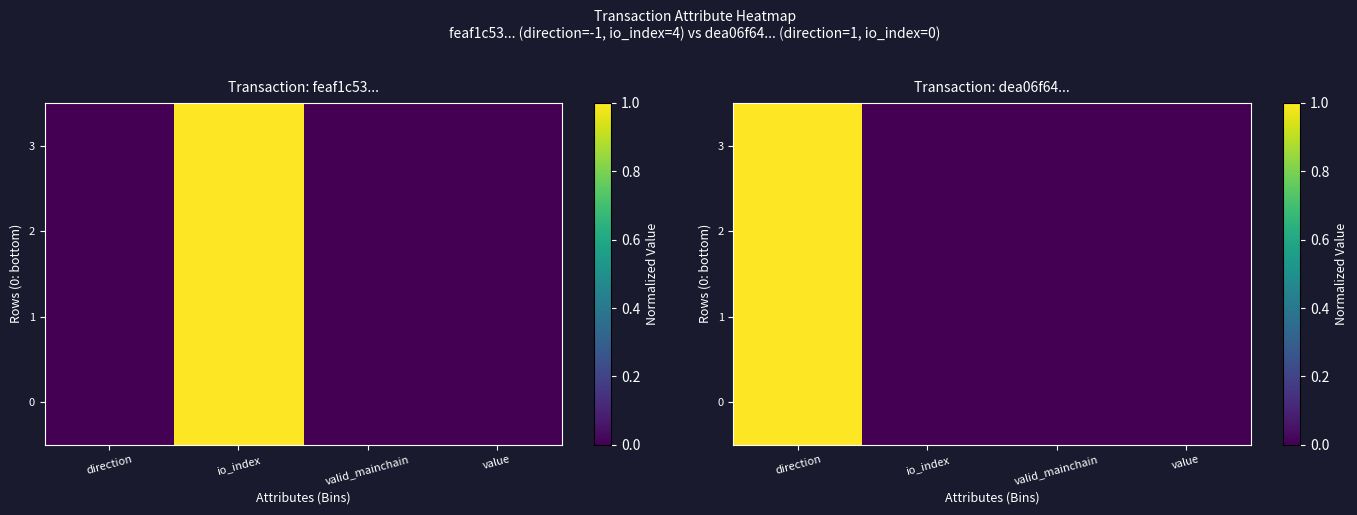

Is it true that 1 equals 1 at direction?

True